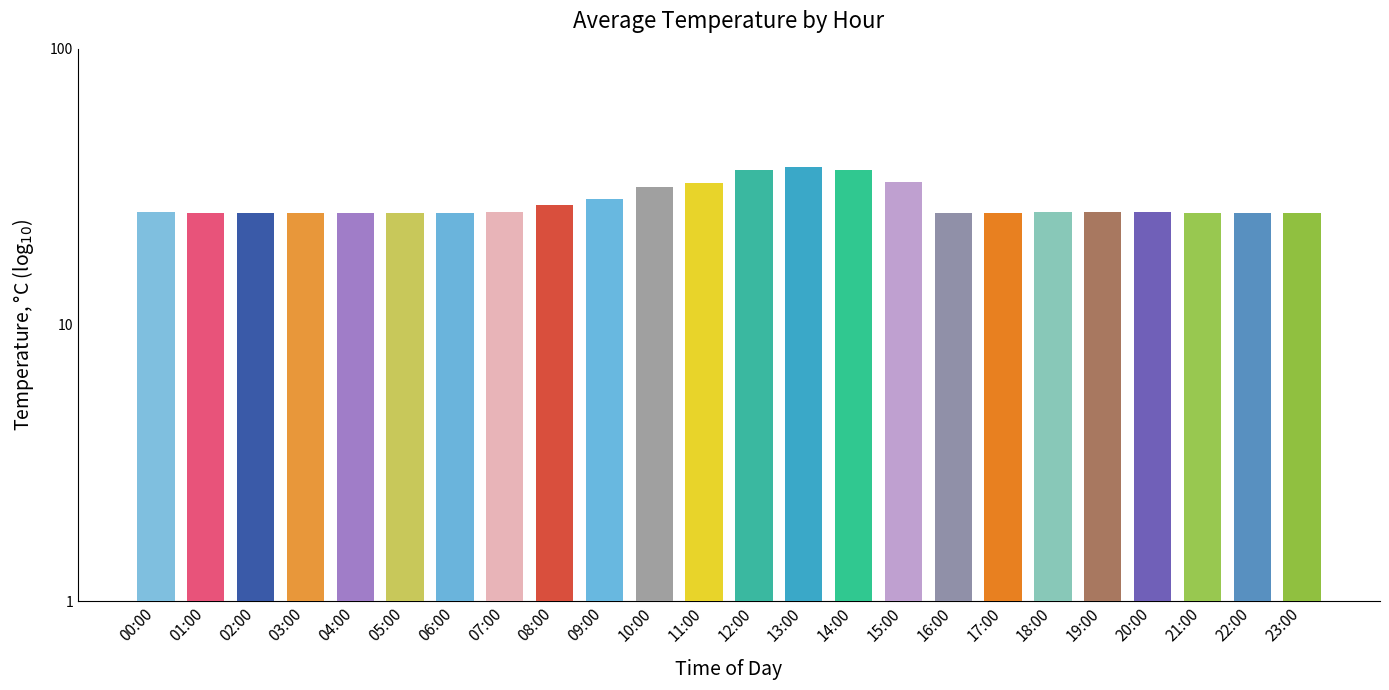

What is the maximum value shown in the chart?

37.5